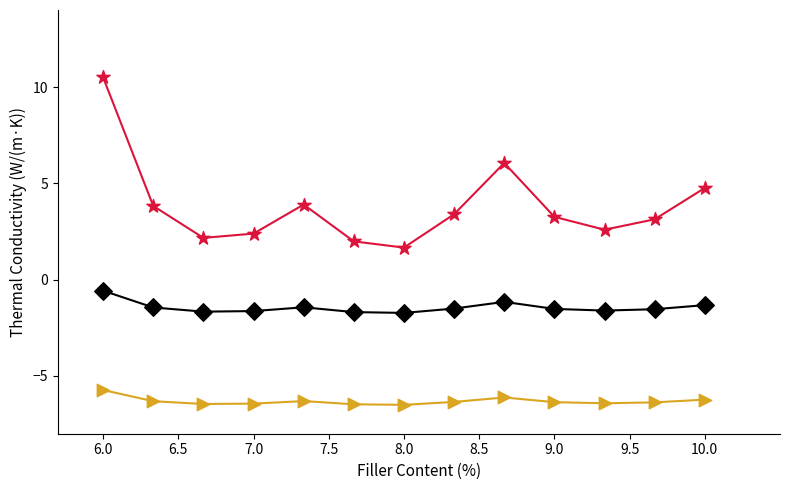

What is the smallest value displayed?

-6.5